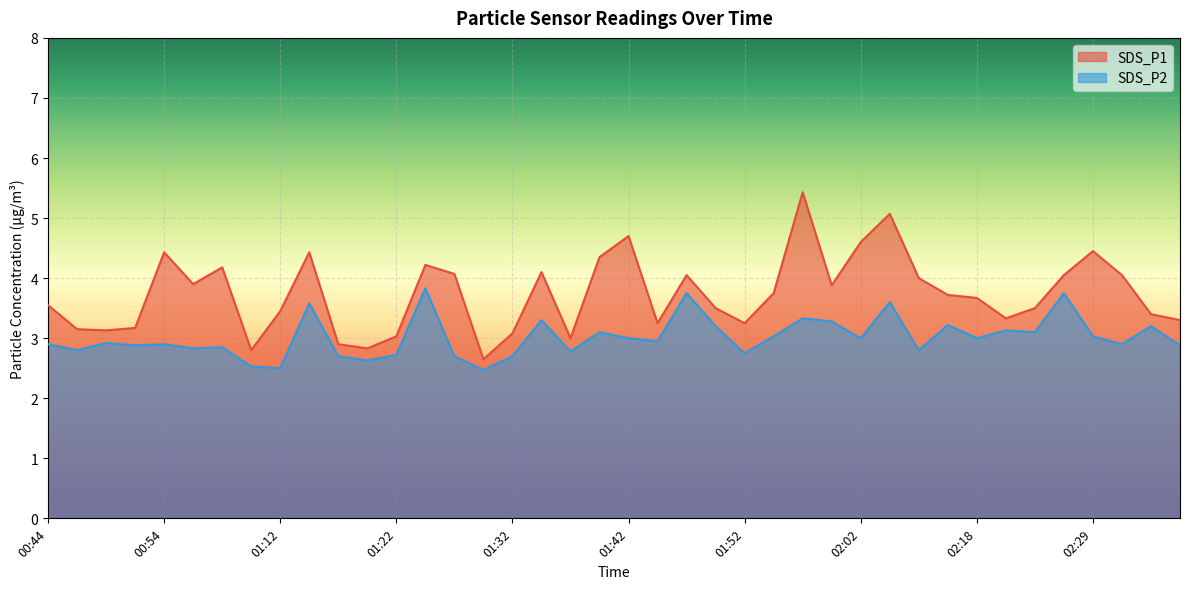

The SDS_P1 series shows 4.4 at 00:54. True or false?

True